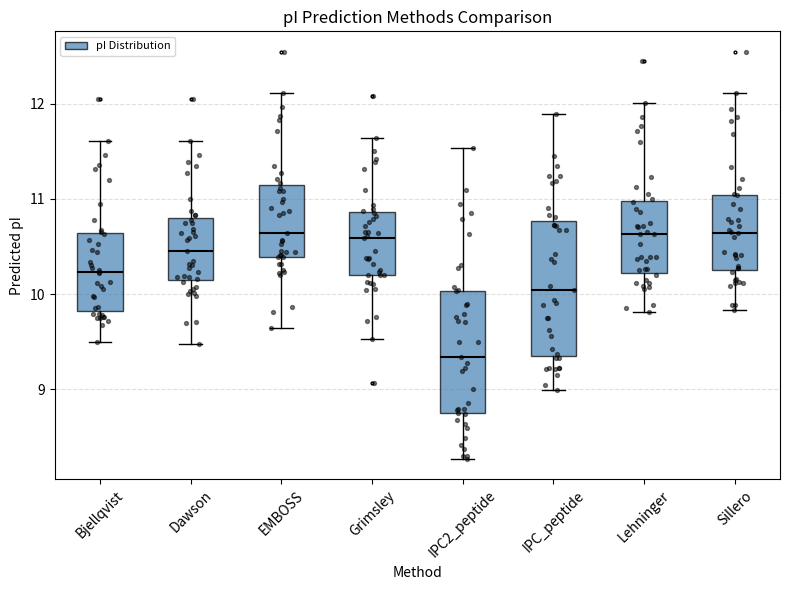

Where does the upper whisker of the box for Sillero end on the y-axis? The values are not printed on the chart, so give them approximately, as read against the axis.

12.1